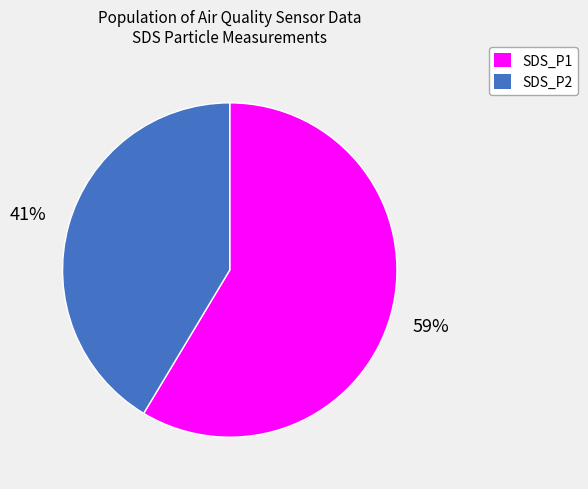

Is there a majority slice in this chart?

Yes